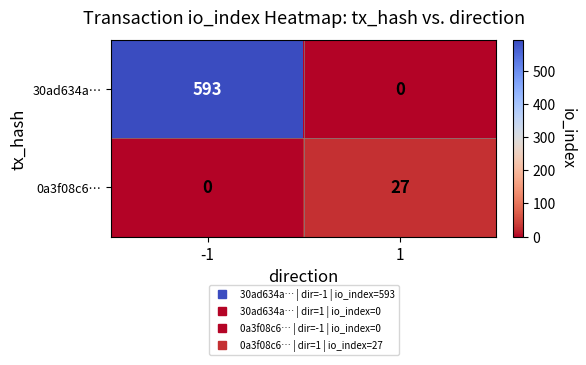

What is the difference between the 30ad634a… values at 1 and -1?

593